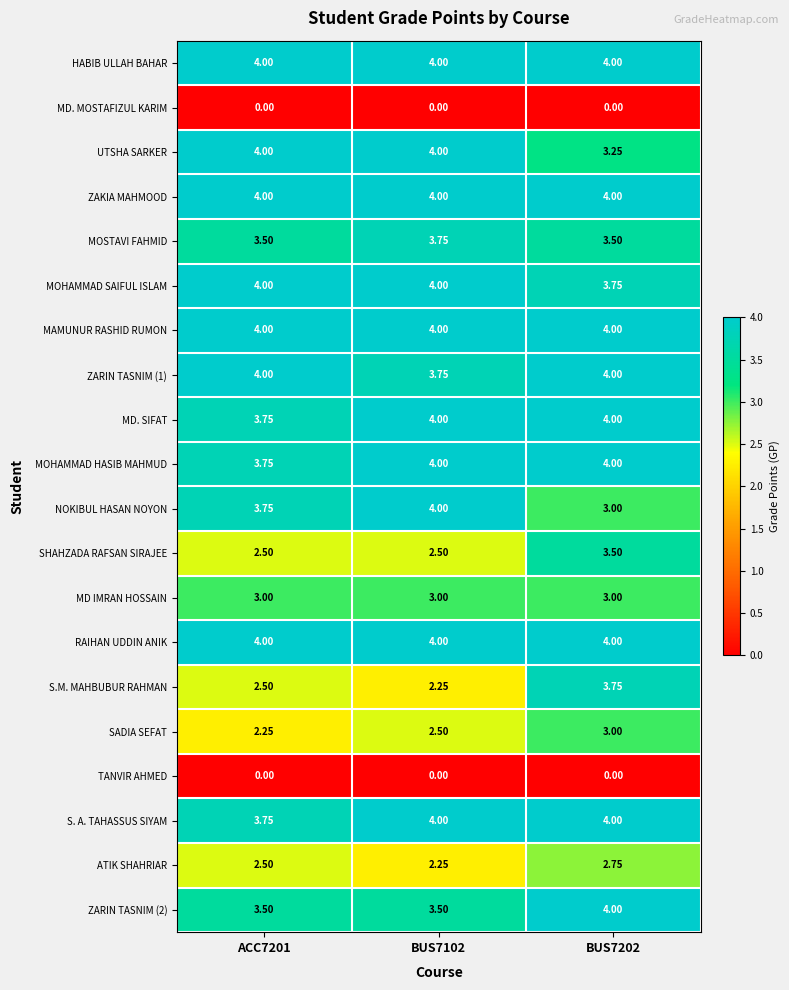

Which series has the widest spread of values?

S.M. MAHBUBUR RAHMAN